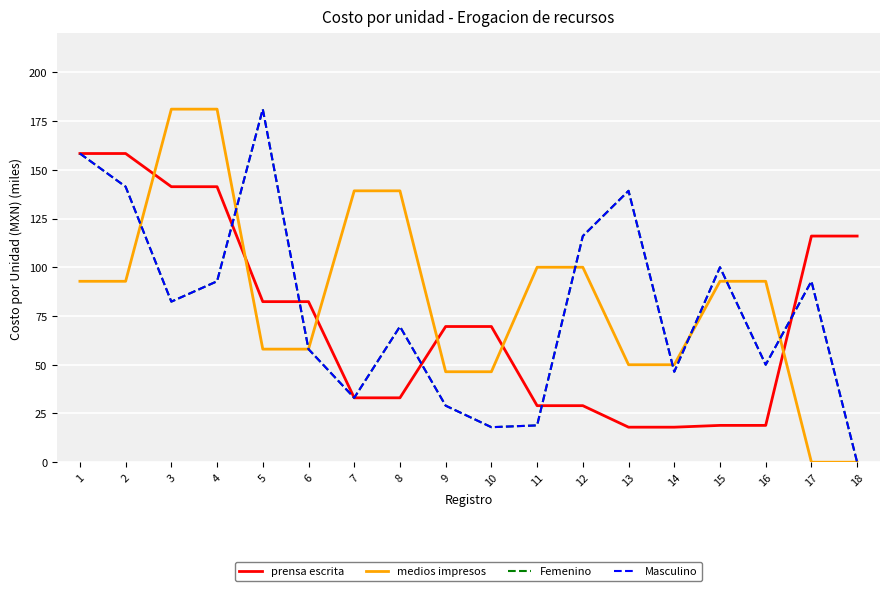

What is the difference between the highest and lowest values at 15?

81.1